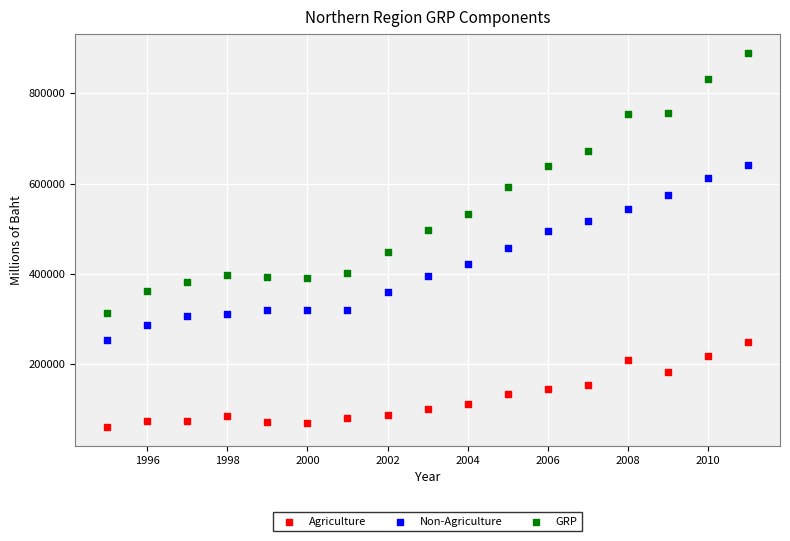

What are all the series names shown in the legend?

Agriculture, Non-Agriculture, GRP